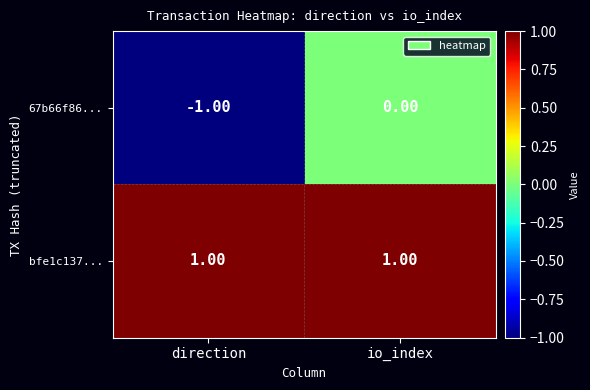

At which label is 67b66f86... closest to 0?

io_index